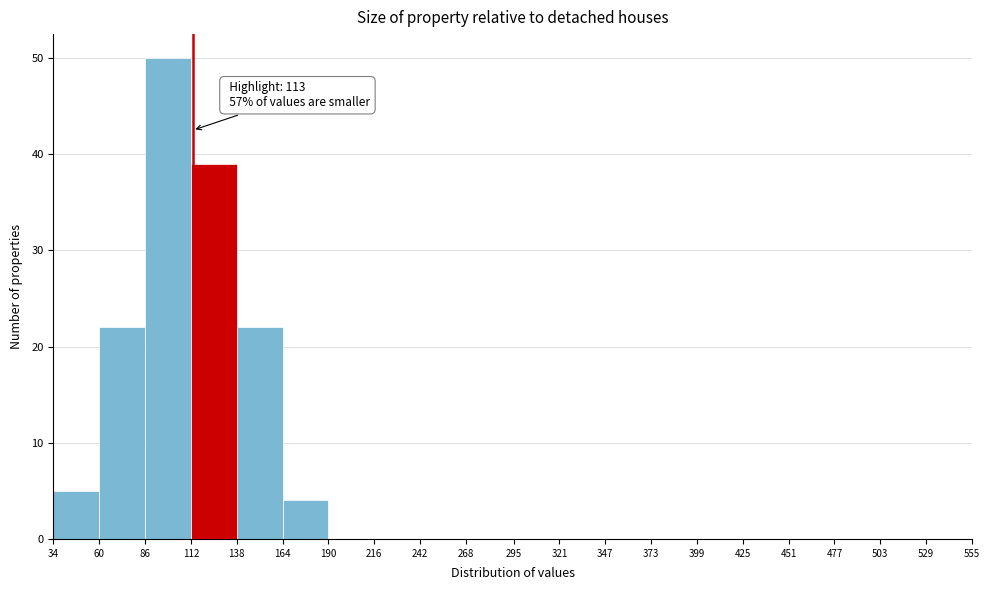

Over which range of the x-axis is the bar tallest?

86 to 112